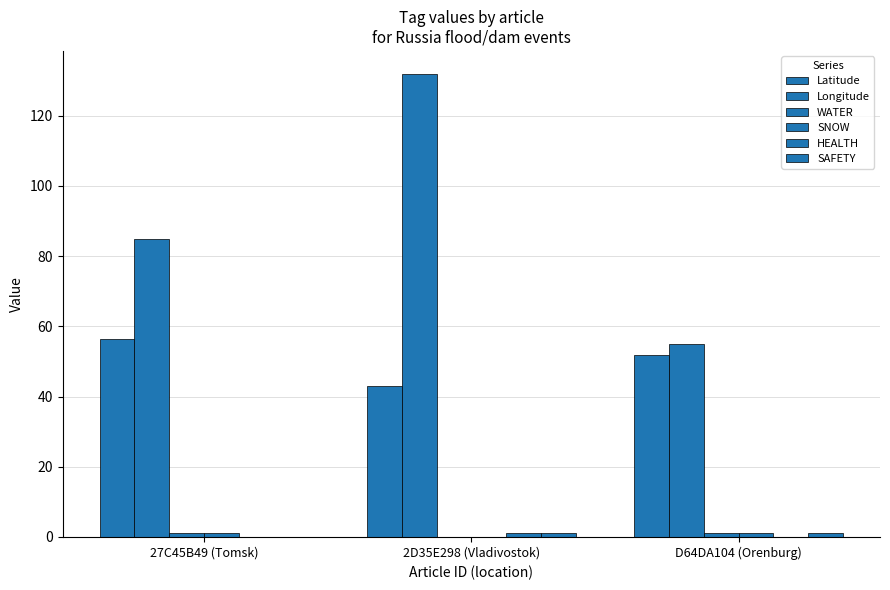

What is the difference between the highest and lowest values at D64DA104 (Orenburg)?

55.1